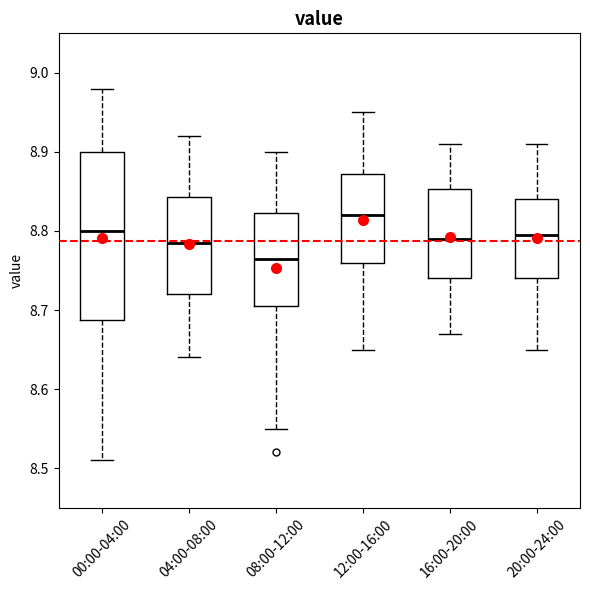

Comparing the boxes themselves (not the whiskers), which one is the tallest?

00:00-04:00